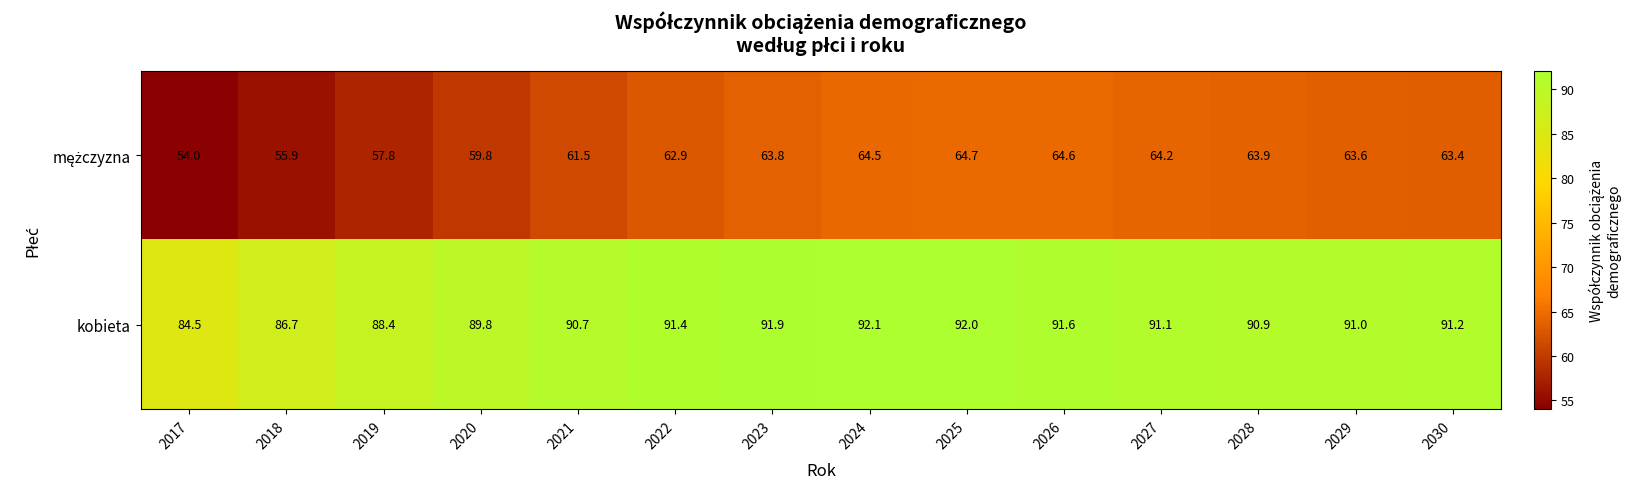

At which category does the chart reach its minimum across all series?

2017